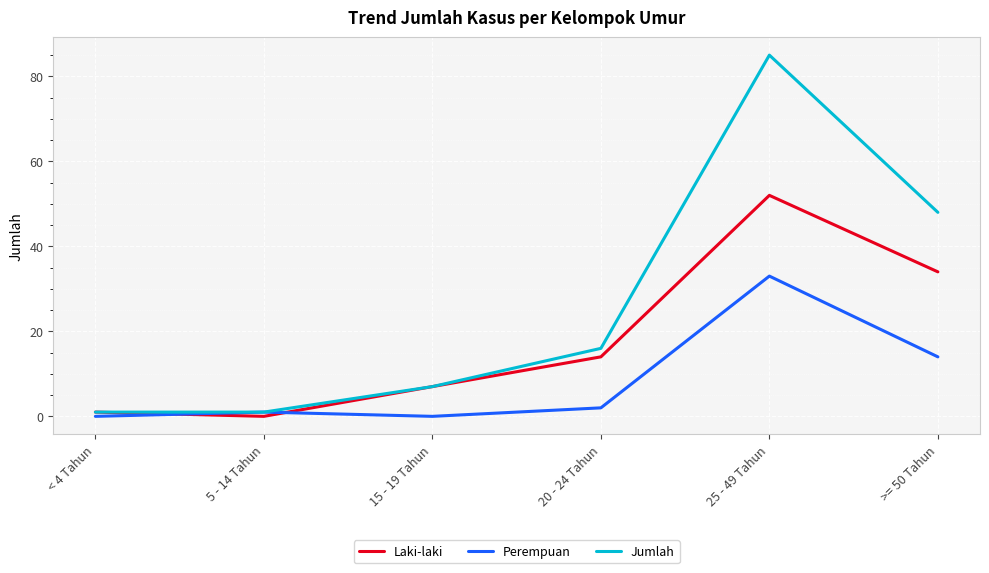

Where is Laki-laki nearest to the value 26?

>= 50 Tahun